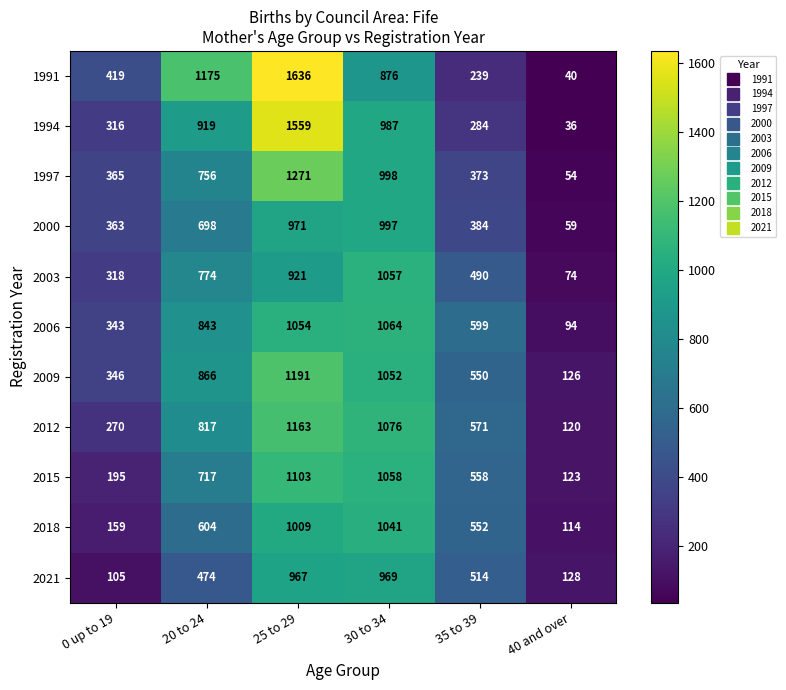

The value of 1997 at 40 and over is 54. True or false?

True